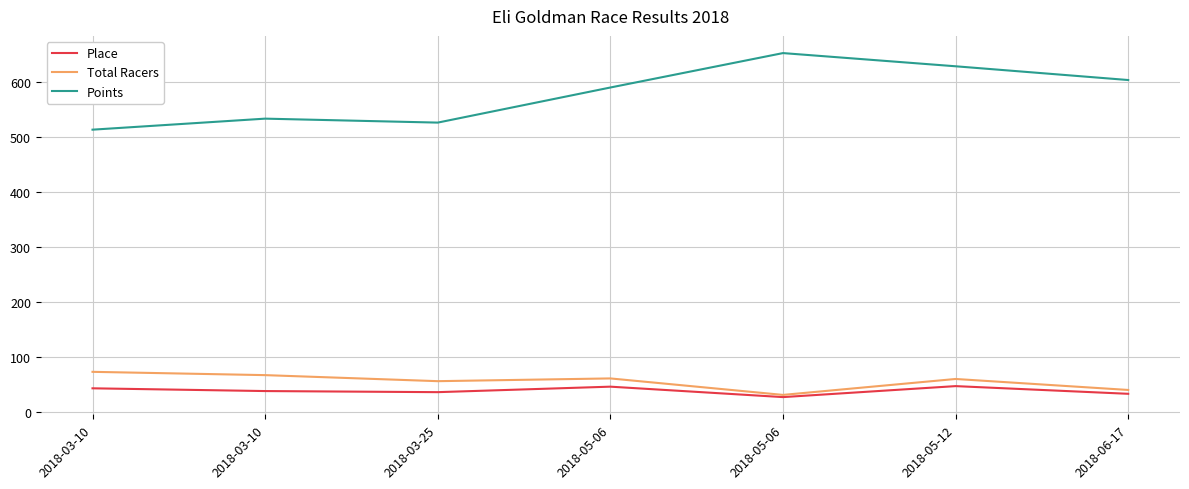

At how many categories does at least one series exceed 294?

7